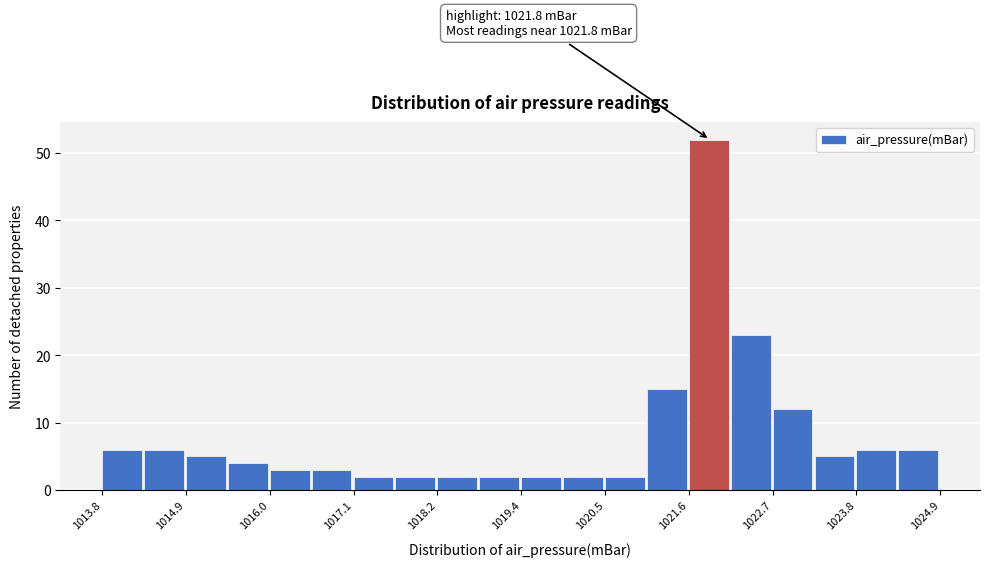

Read against the x-axis, roughly where is the centre of the tallest bar?

1021.8